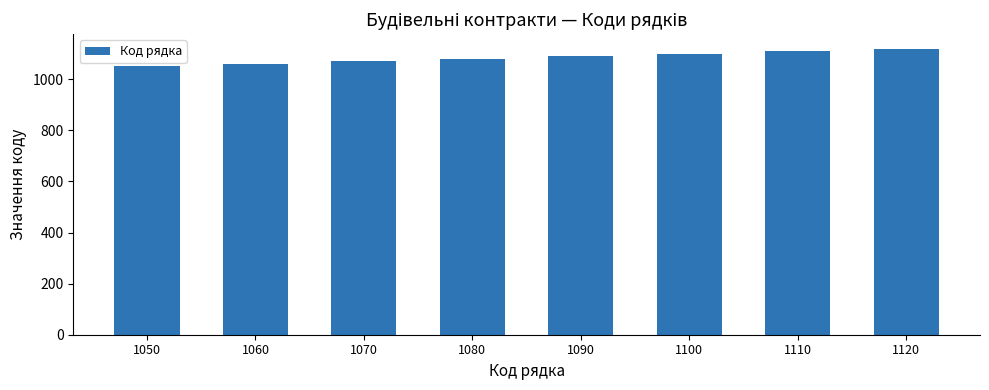

True or false: the data shows 1819 at 1050.

False